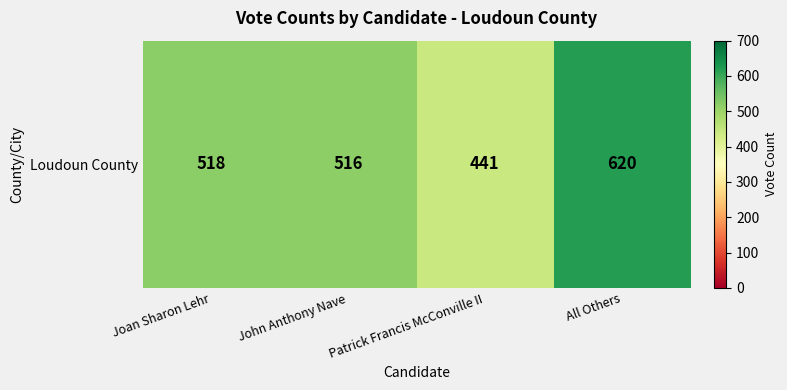

Reading left to right, transcribe all the data shown in this chart.

518	516	441	620